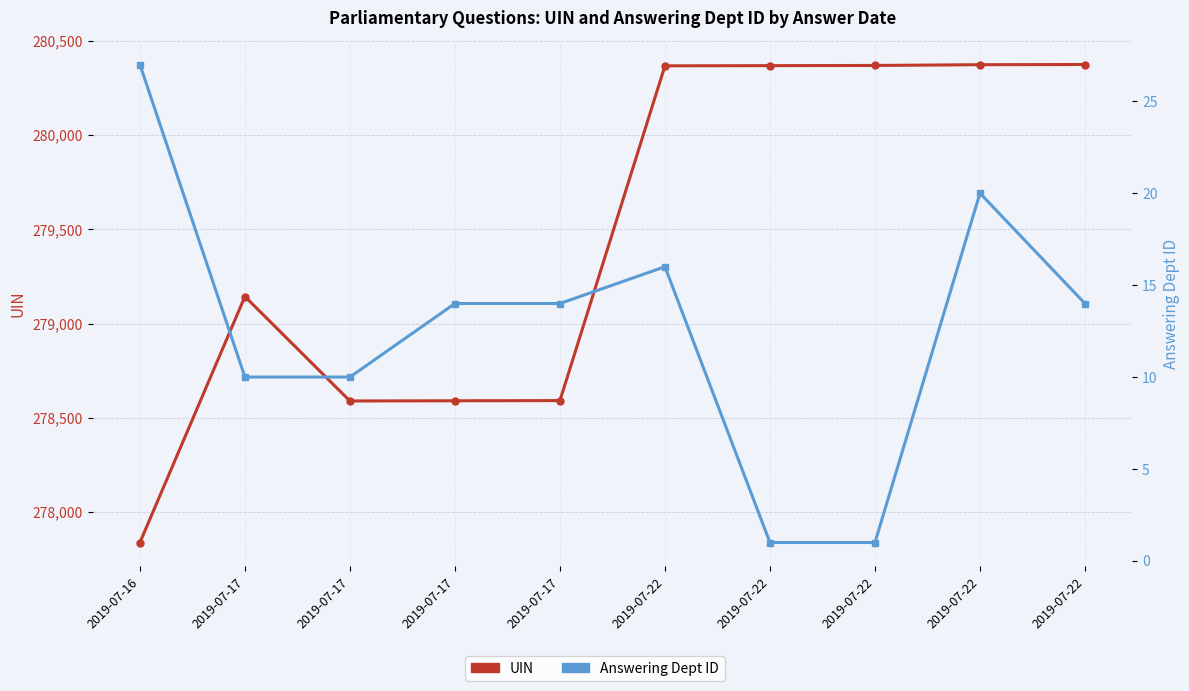

Which label corresponds to the smallest value in the chart?

2019-07-22